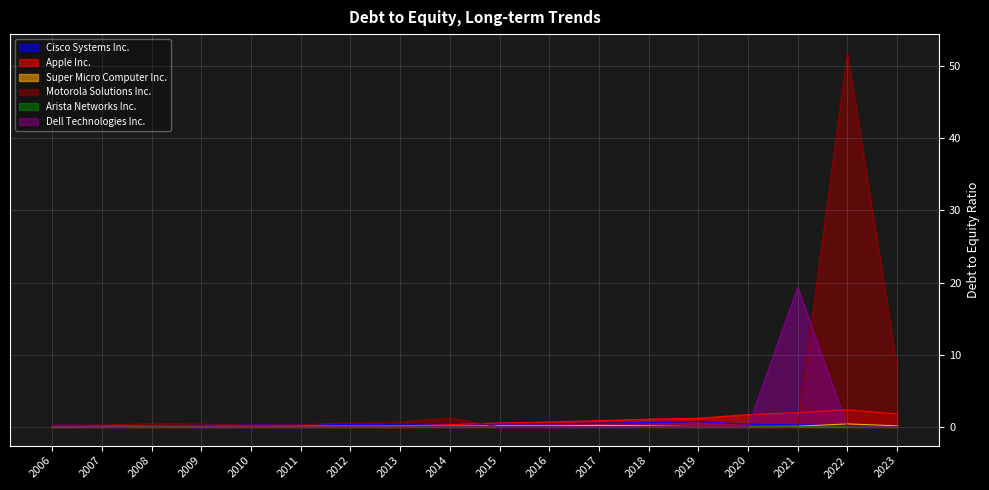

What is the difference between the maximum and minimum values in the Dell Technologies Inc. series?

19.4